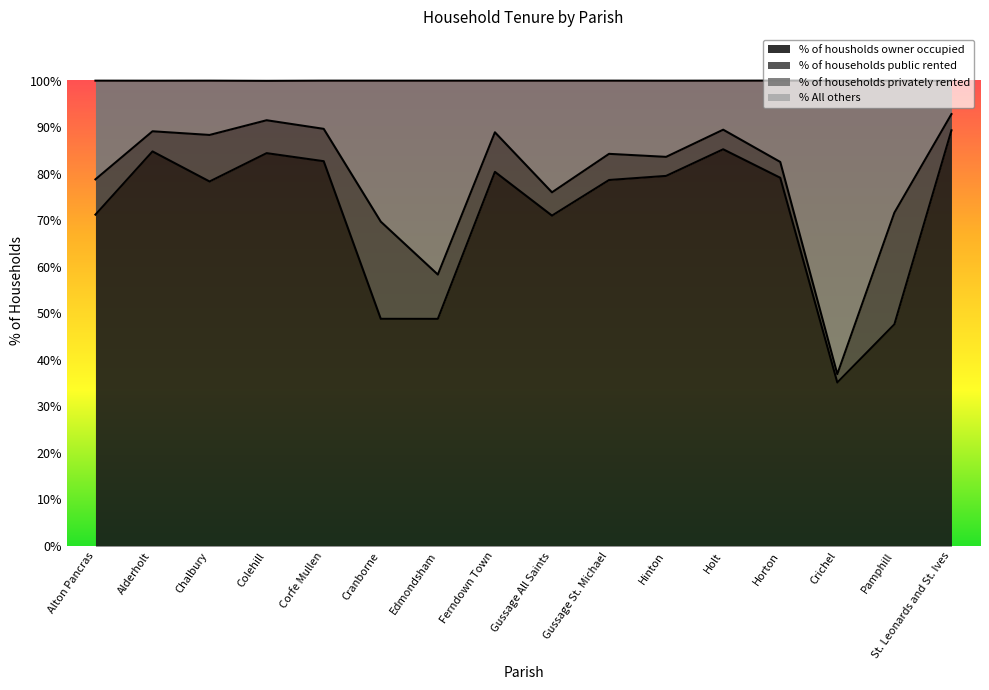

At which label does % of housholds owner occupied reach its minimum?

Crichel